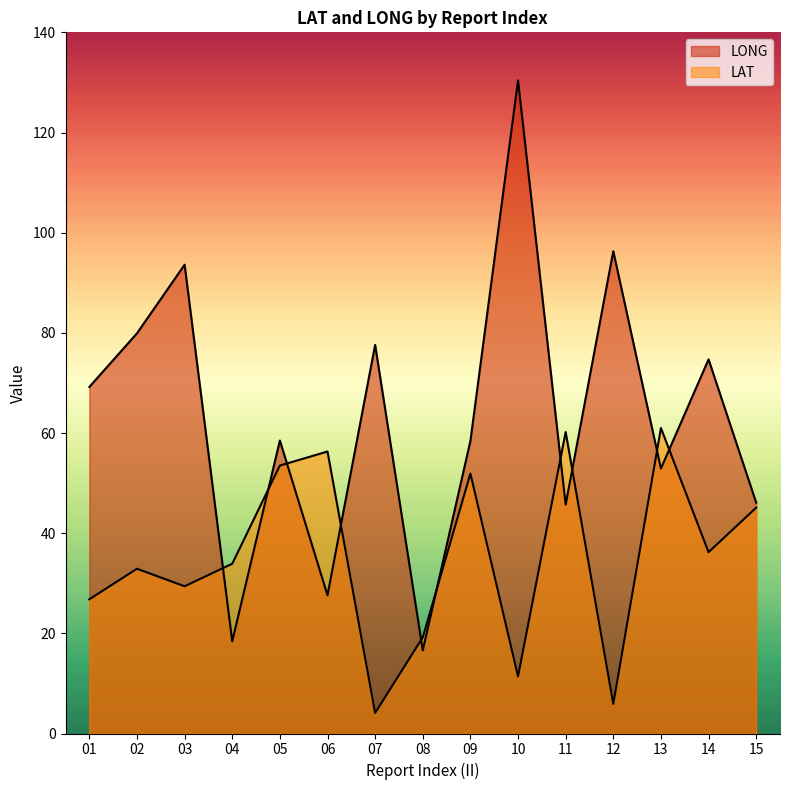

At which category does LONG reach its first local peak?

03